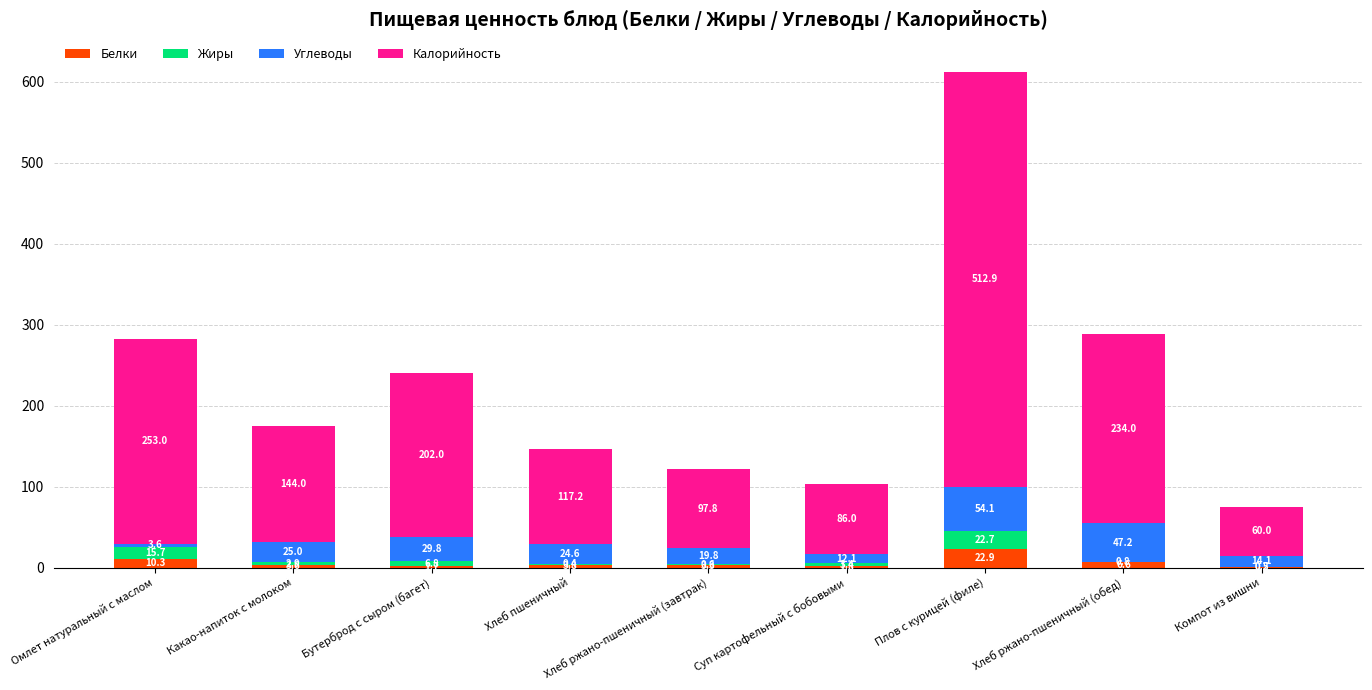

What is the sum of all Белки values?

54.5